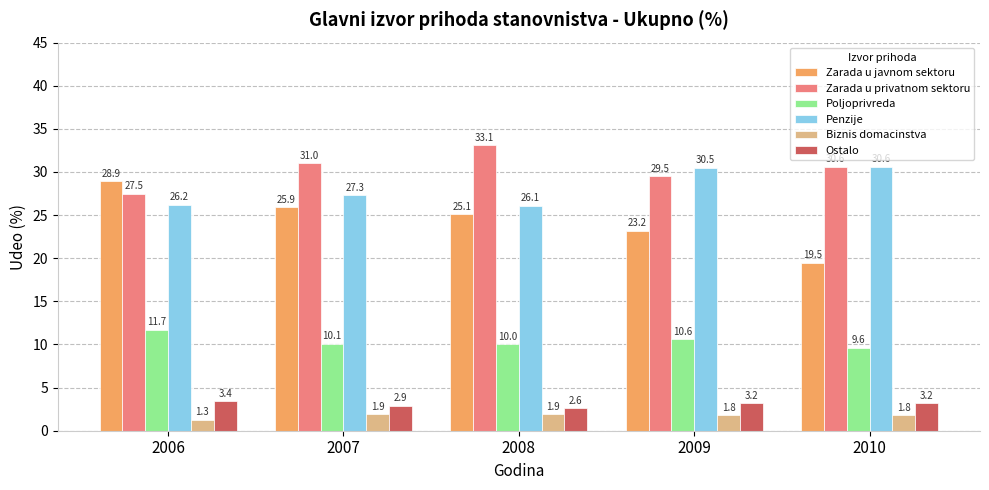

Rank the categories by Poljoprivreda value from highest to lowest.

2006, 2009, 2007, 2008, 2010